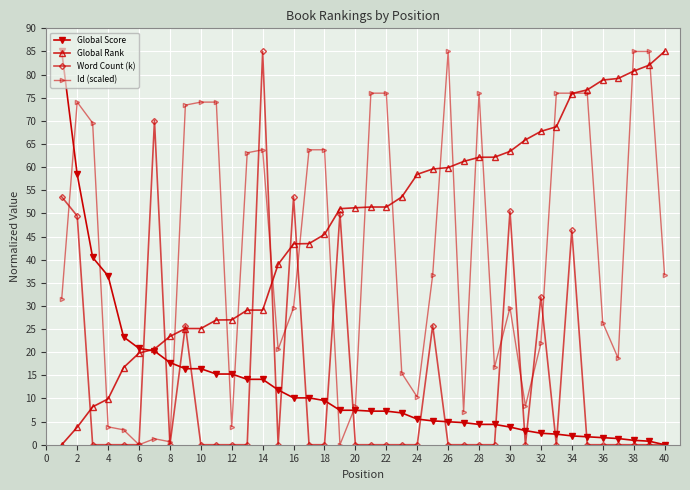

Which series has the largest total across all categories?

Global Rank